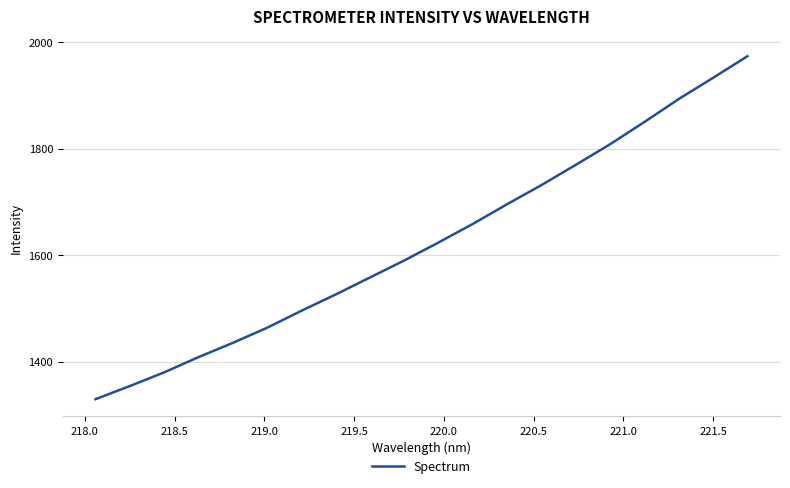

What is the minimum value shown in the chart?

1329.9